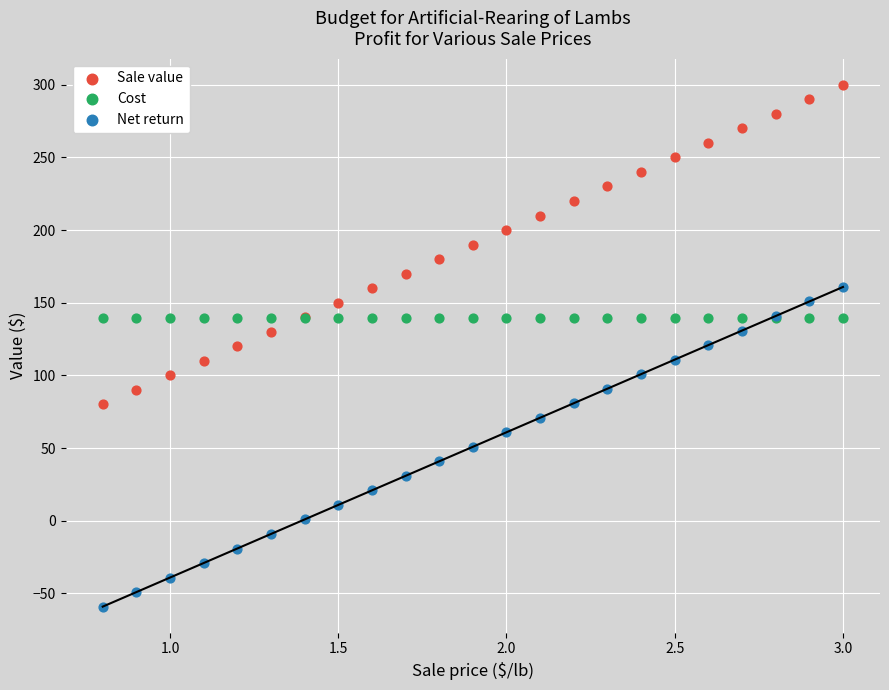

Which series reaches the minimum Y coordinate?

Net return